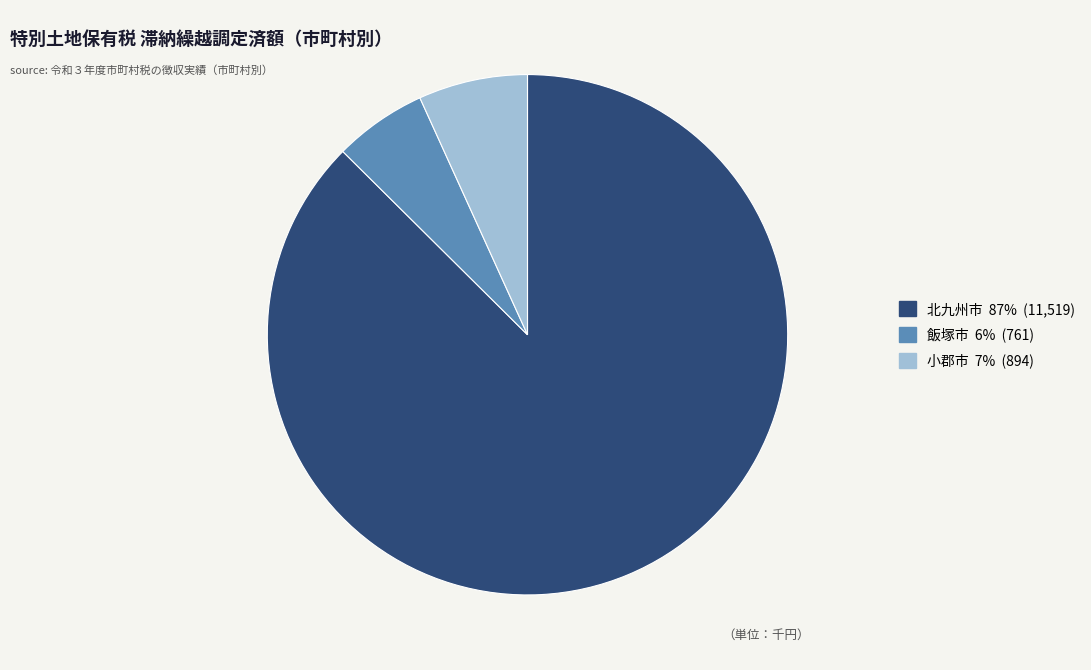

True or false: 北九州市 accounts for 87% of the total.

True